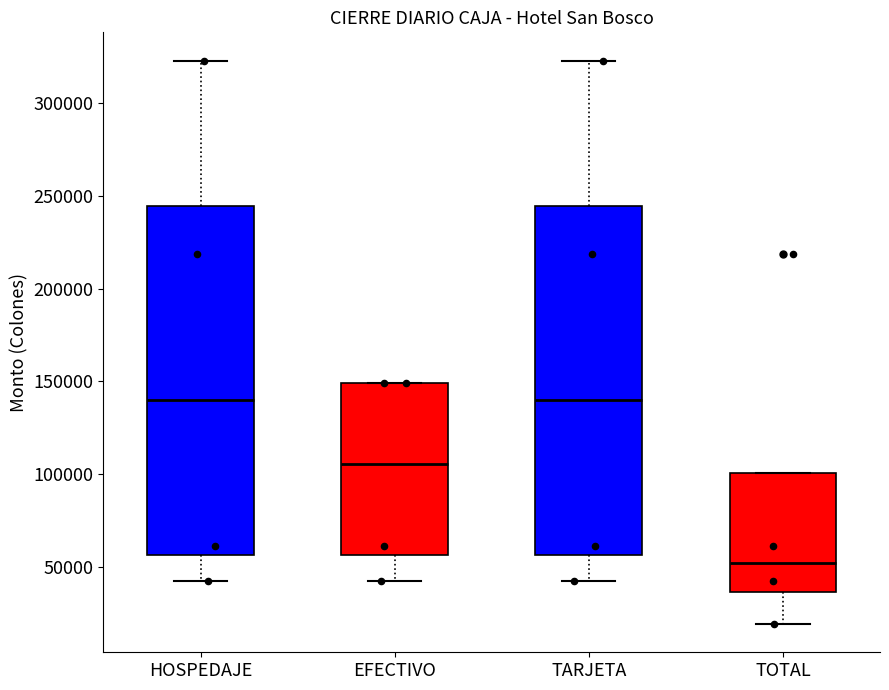

Where does the lower whisker of the box for HOSPEDAJE end on the y-axis? The values are not printed on the chart, so give them approximately, as read against the axis.

45000